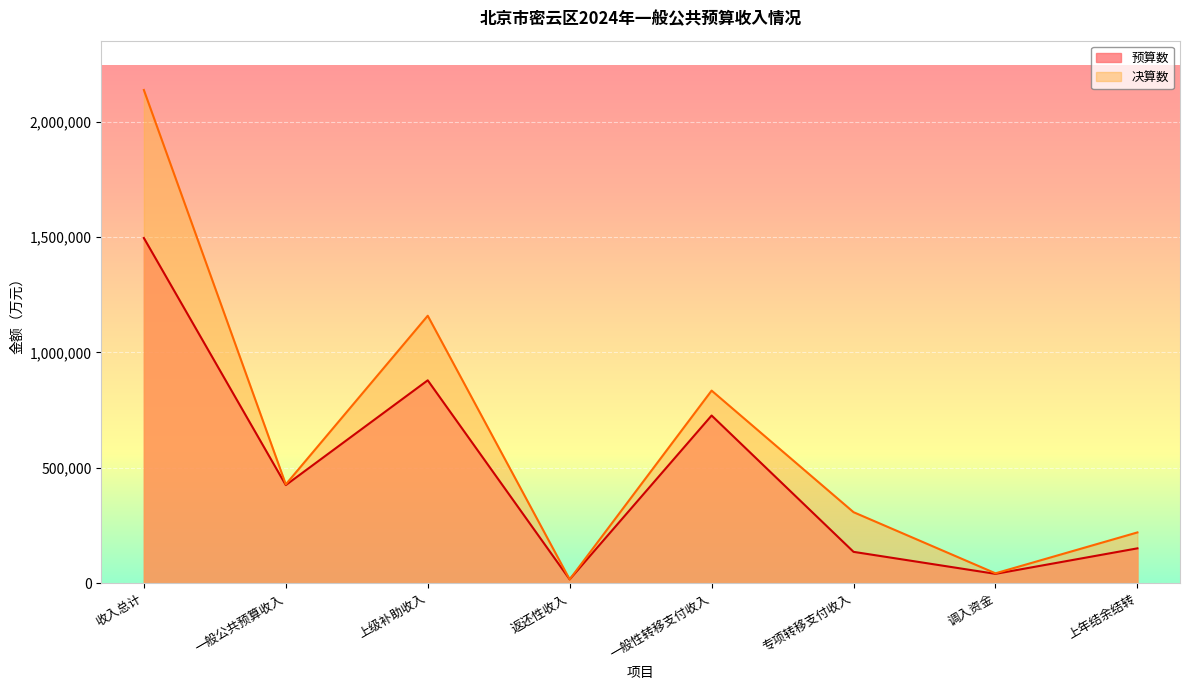

Which category has the lowest value across all series?

返还性收入